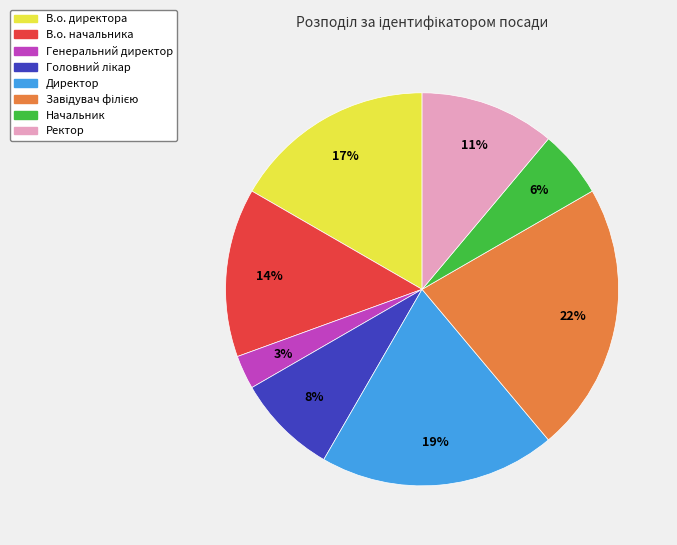

The Ректор slice represents 24% of the pie. True or false?

False